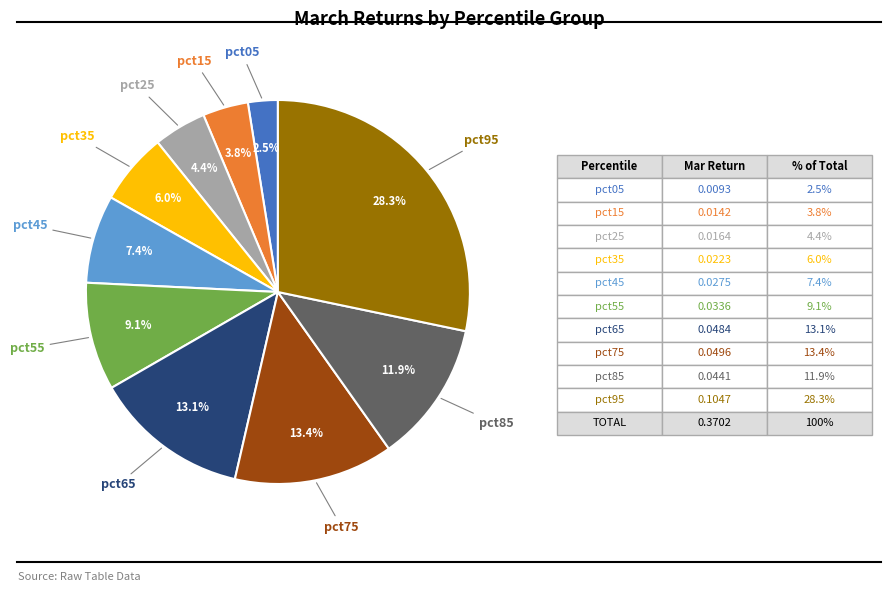

Is there a majority slice in this chart?

No